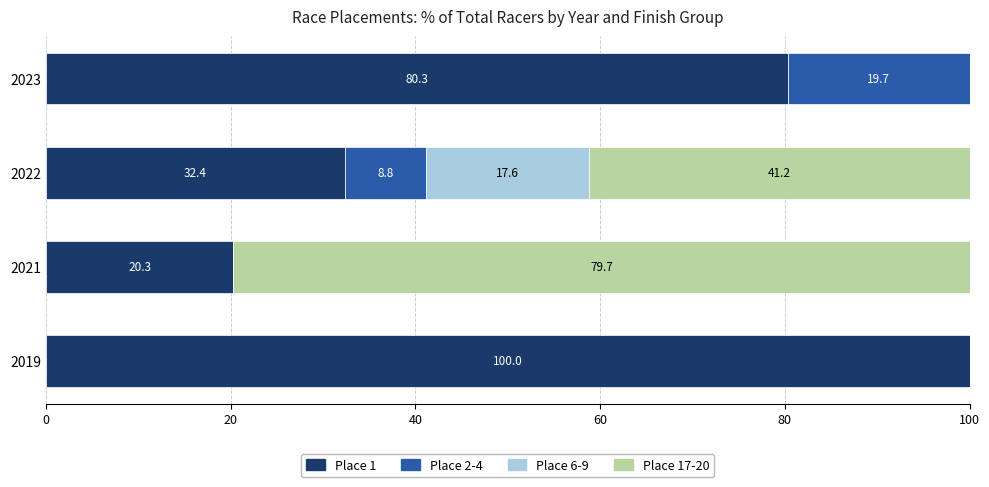

Is it true that Place 1 equals 28.9 at 2021?

False